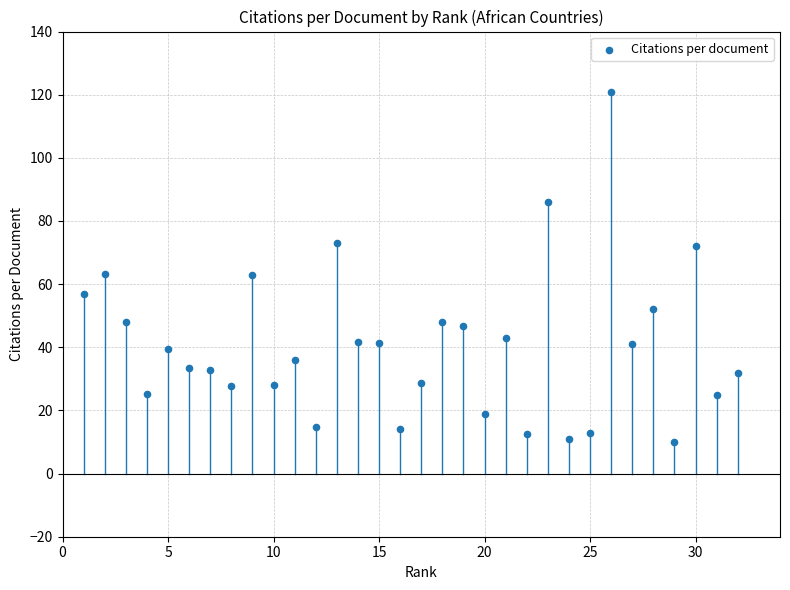

What is the range of X values (max minus min)?

31.0